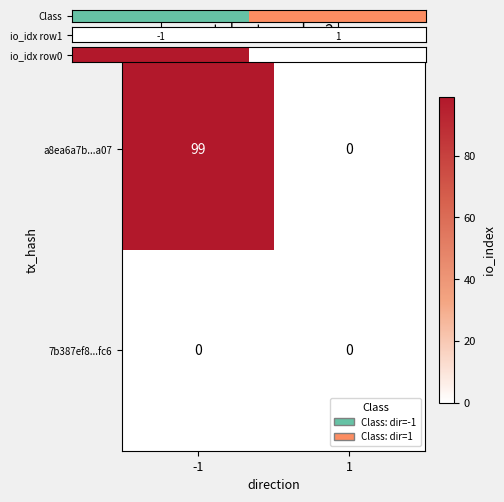

Reading left to right, list all the values displayed in this chart.

a8ea6a7b...a07: -1=99	1=0
7b387ef8...fc6: -1=0	1=0